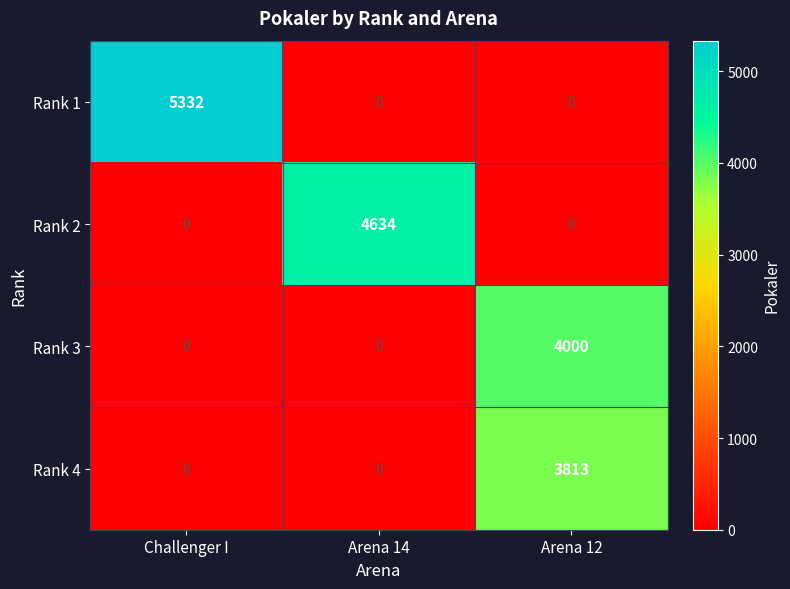

The value of Rank 2 at Arena 14 is 2176. True or false?

False